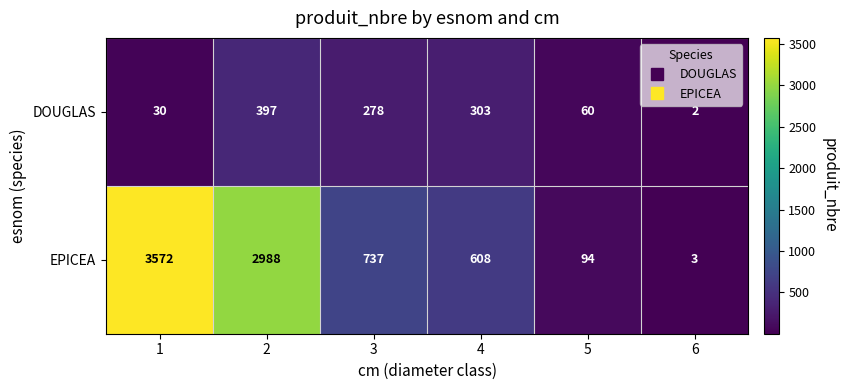

Count the number of categories in the chart.

6